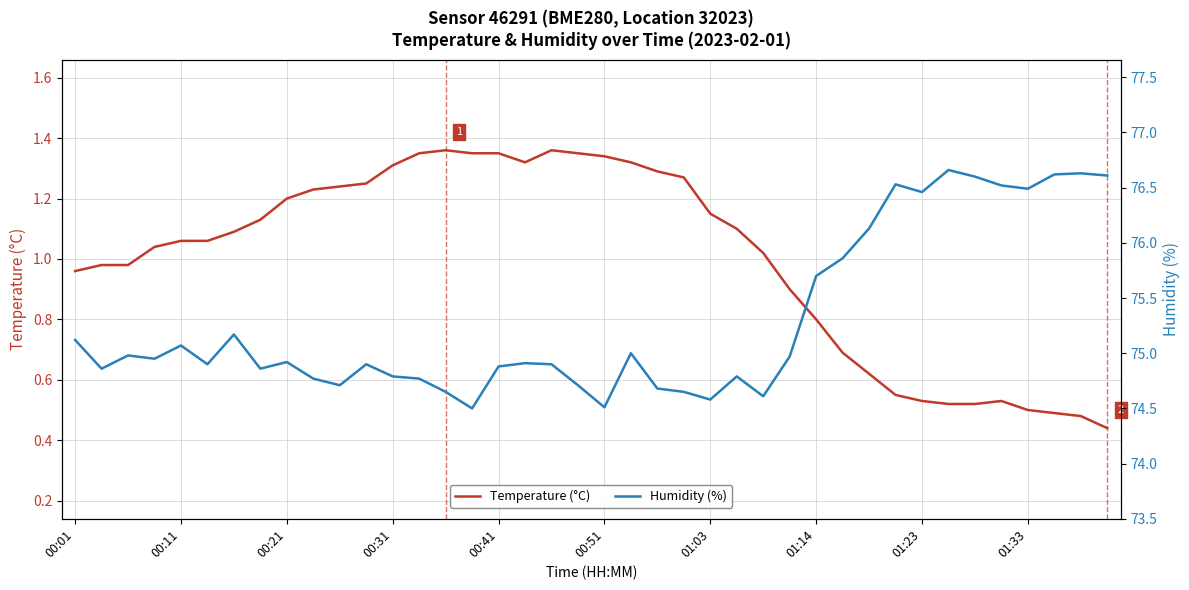

Where is Temperature (°C) nearest to the value 0?

39